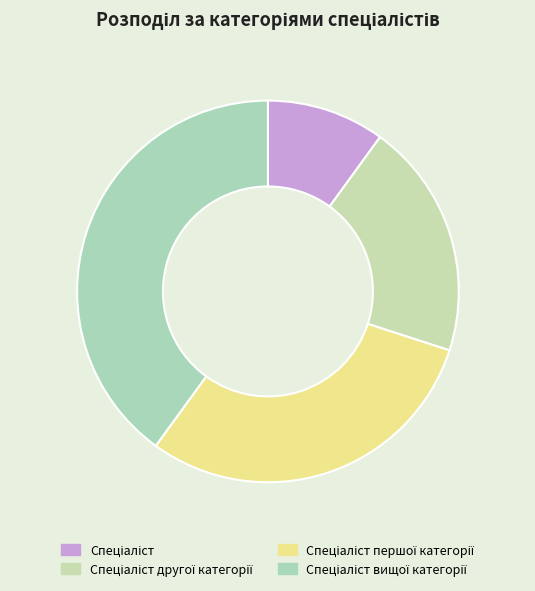

Combined, what portion of the pie is Спеціаліст вищої категорії and Спеціаліст?

50.0%